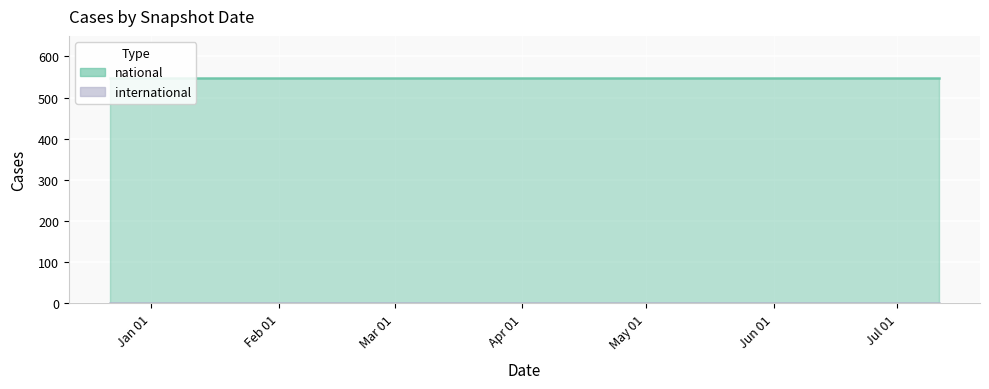

What are all the series names shown in the legend?

national, international